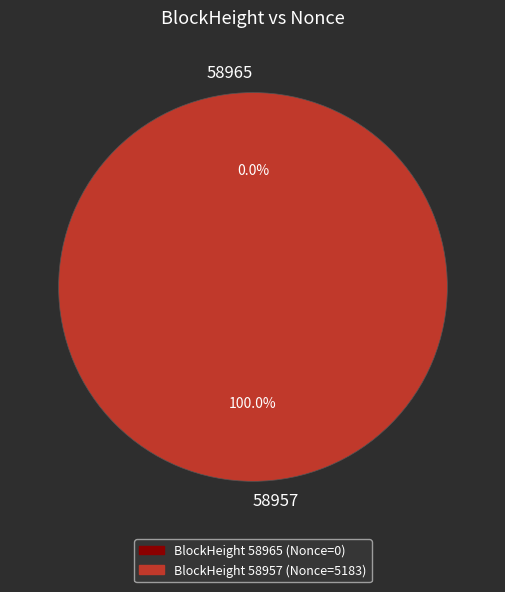

What is the largest slice in the pie chart?

58957